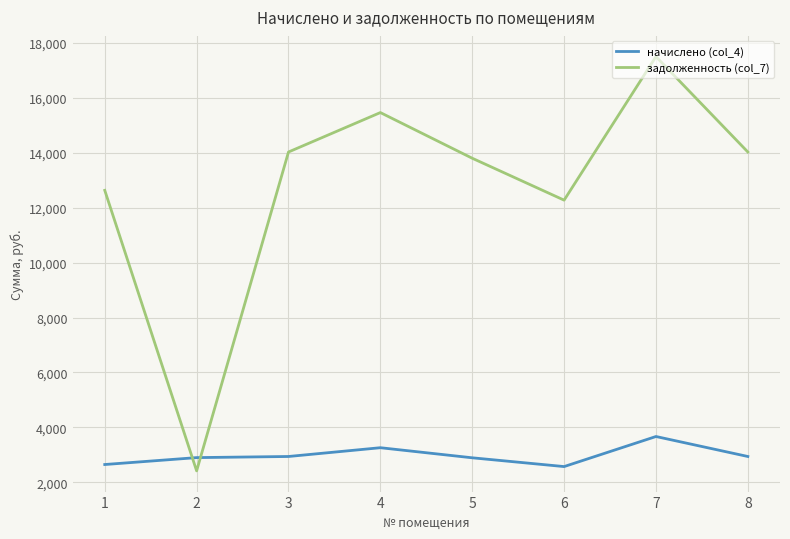

What is the minimum value shown in the chart?

2415.4